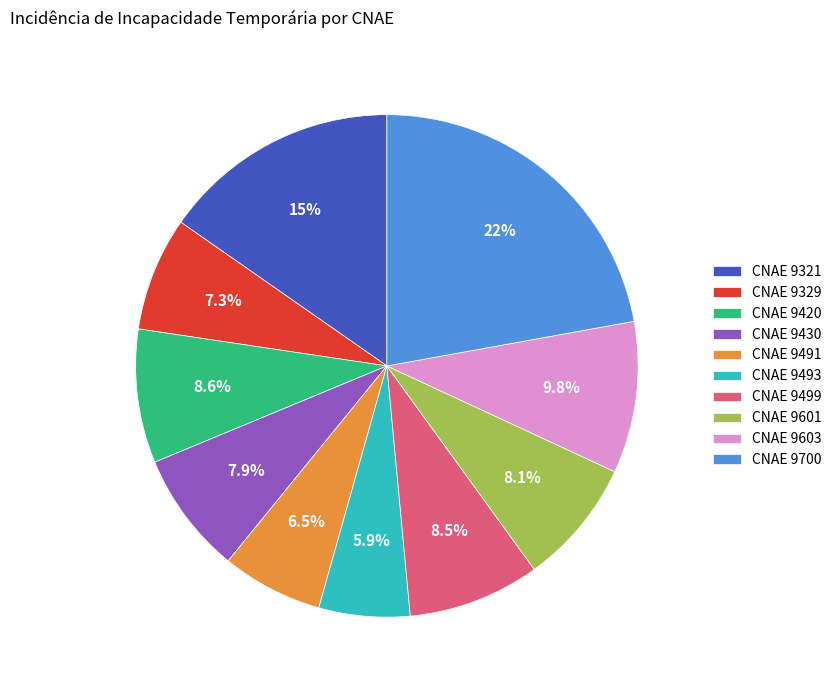

Count the number of slices in the pie.

10